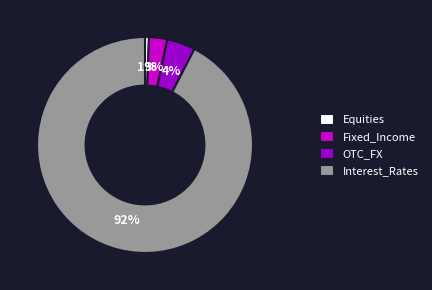

What percentage is the OTC_FX slice, to the nearest percent?

4%